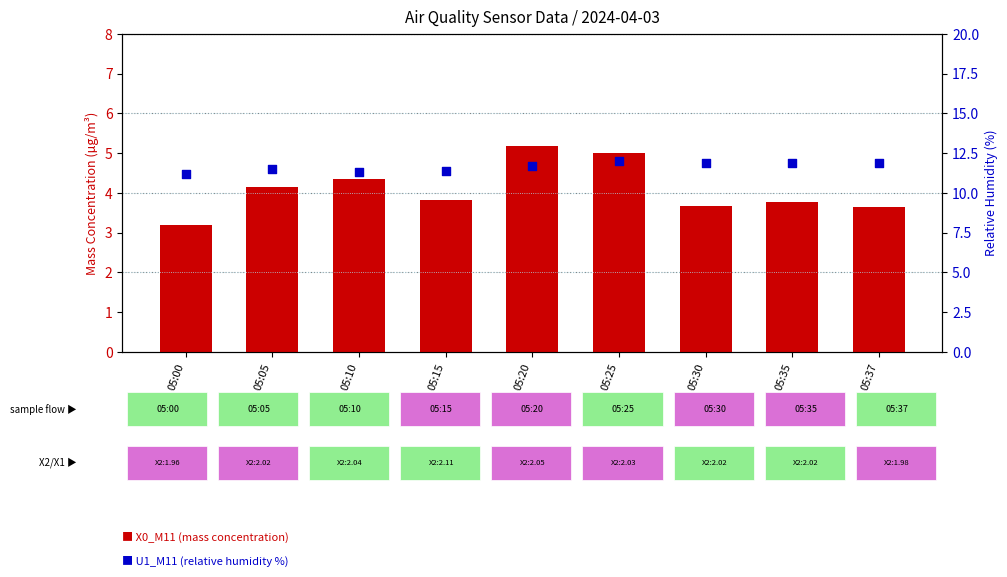

What are all the series names shown in the legend?

X0_M11 (mass conc.), U1_M11 (RH %)